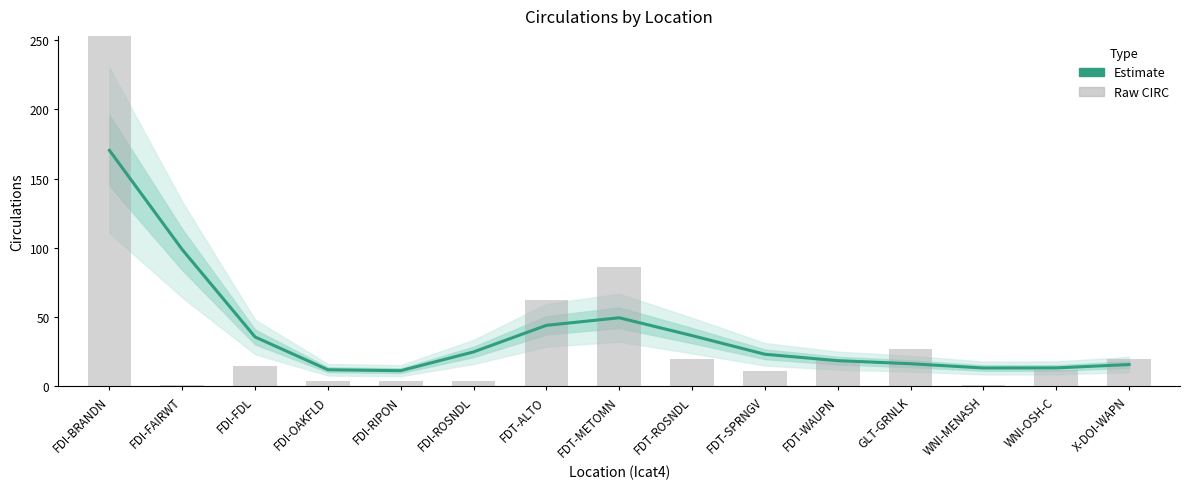

Which series changed the most between FDI-FAIRWT and FDT-SPRNGV?

Estimate